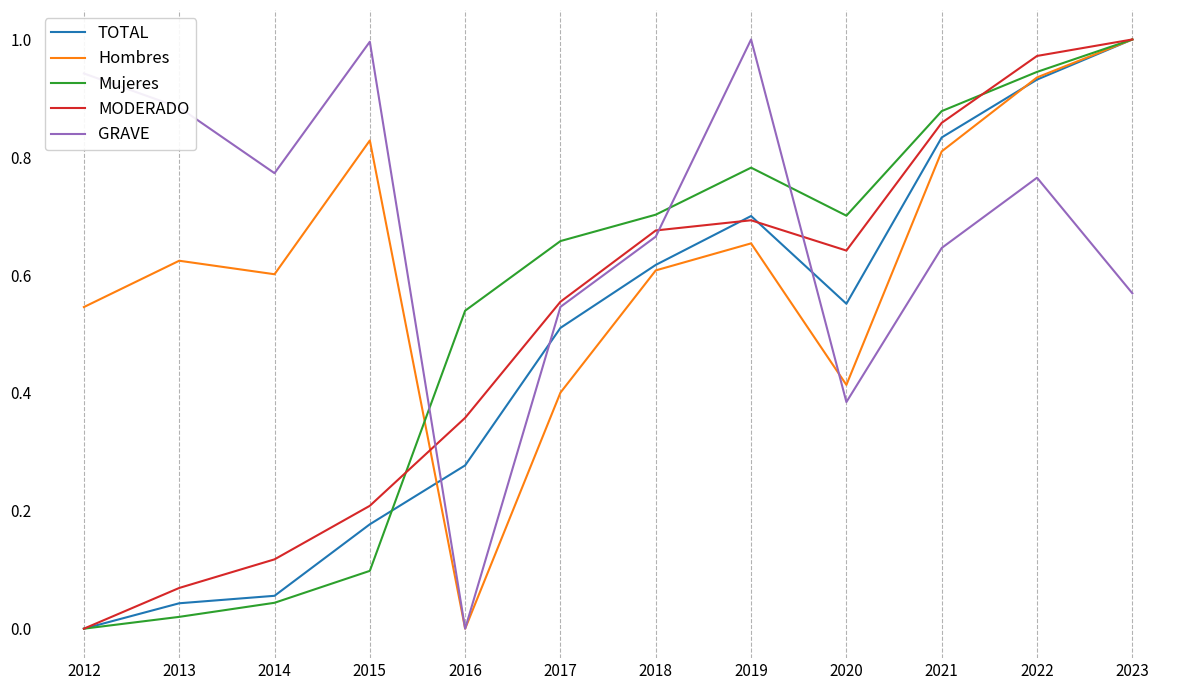

Is the value of GRAVE at 2014 greater than the value of TOTAL at 2020?

Yes